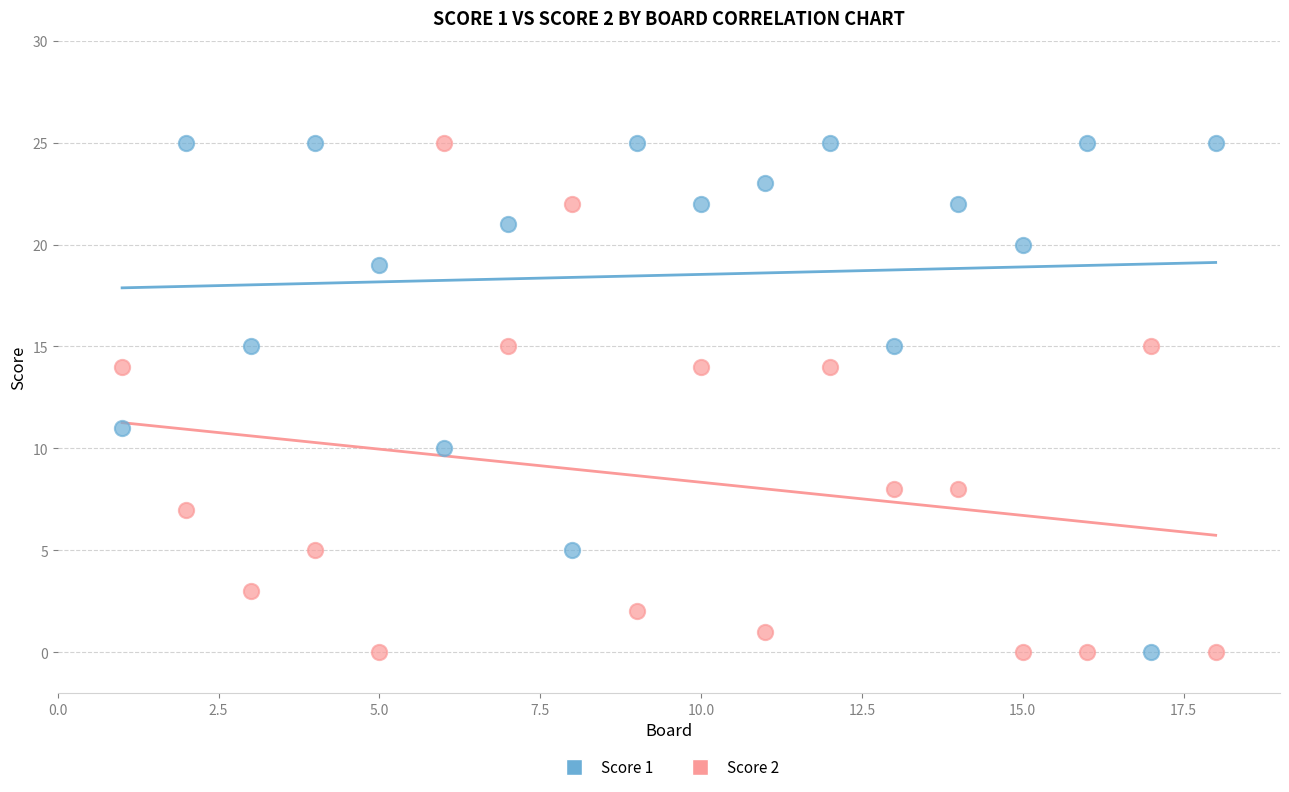

What is the X range (max minus min) for the scatter plot?

17